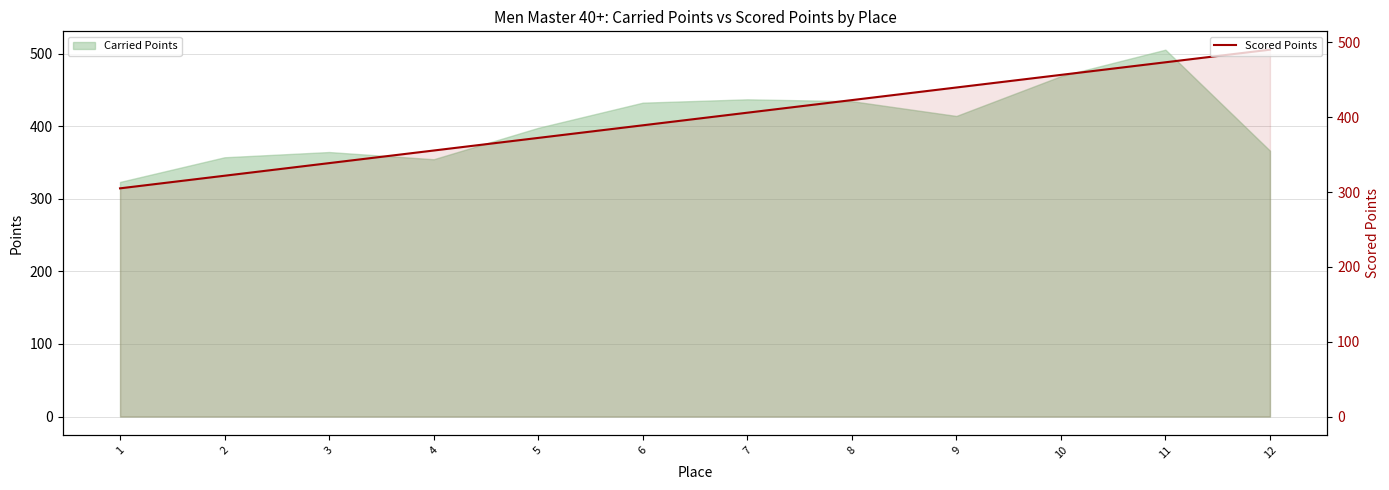

Which category has the lowest value across all series?

1